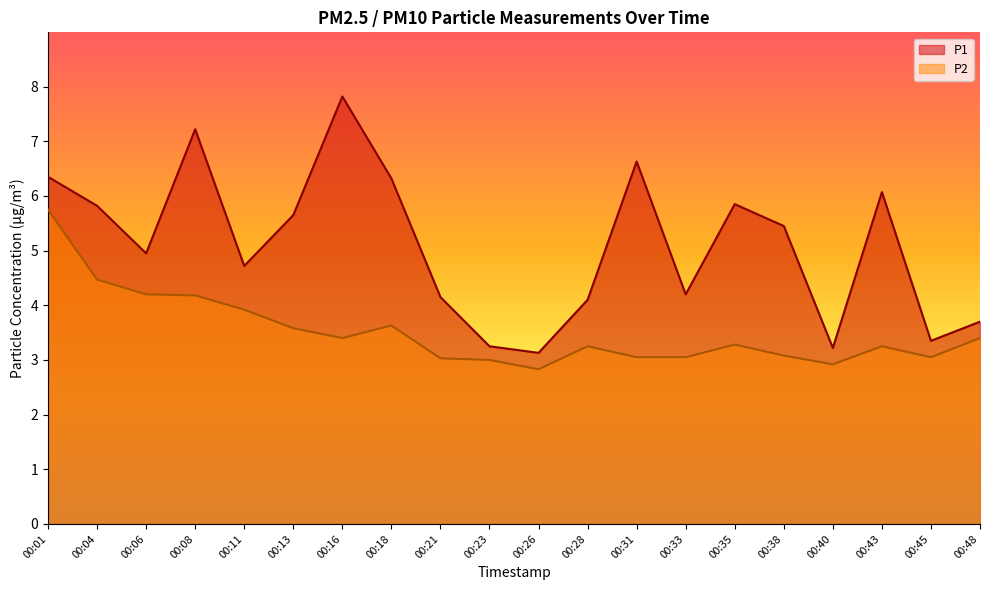

What is the minimum value for P2?

2.8